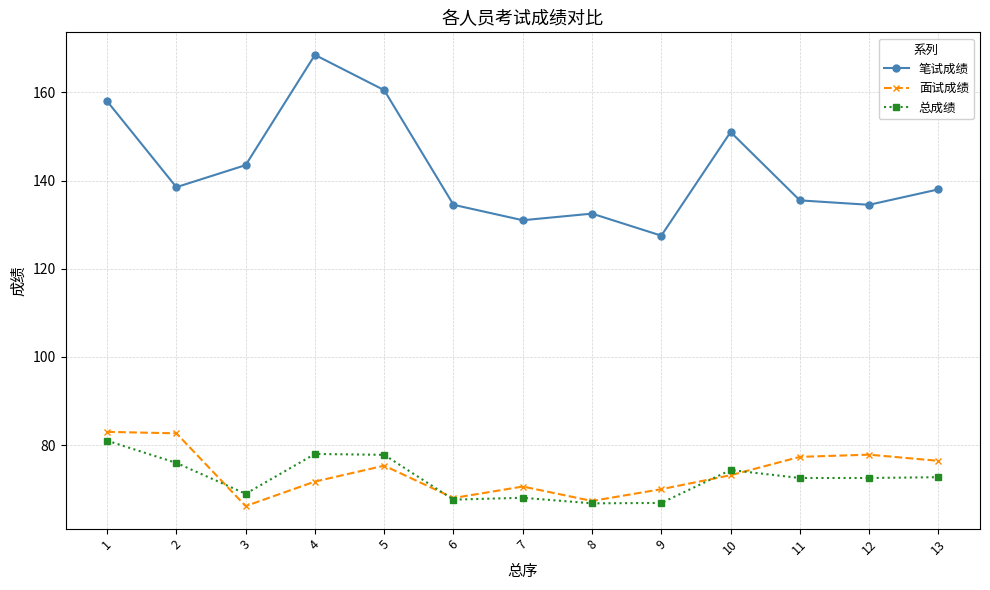

True or false: 面试成绩 and 笔试成绩 cross at least once.

False